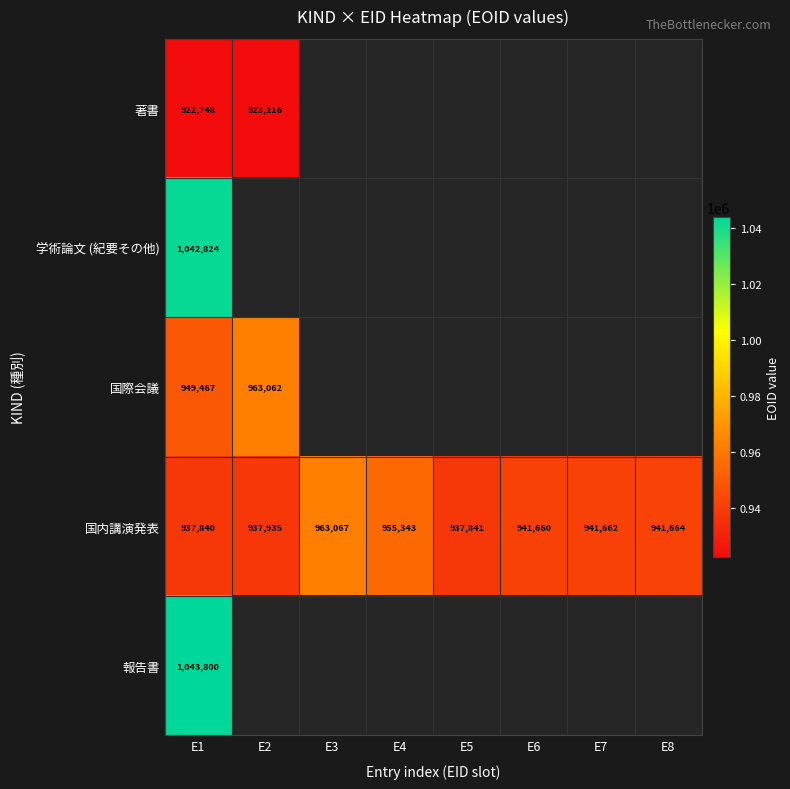

The 国内講演発表 series shows 937935 at E2. True or false?

True